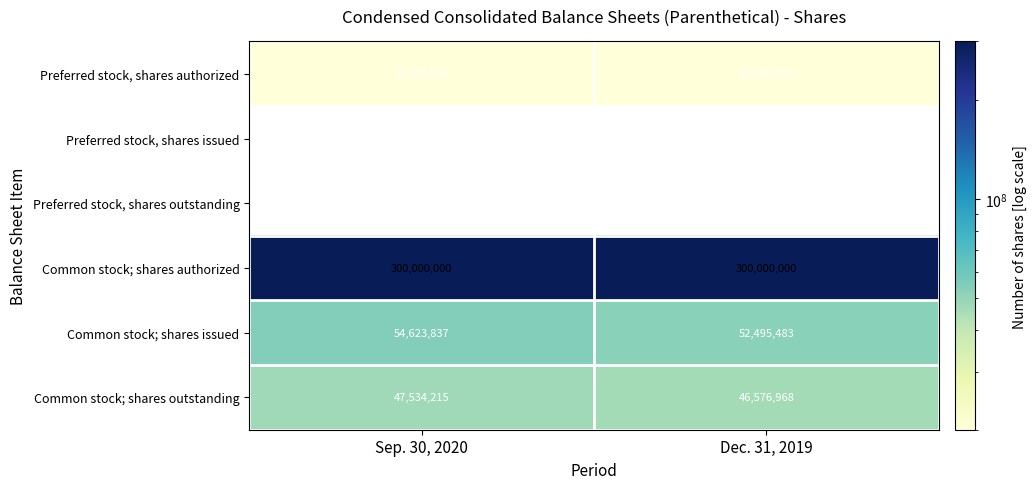

Which series has the largest total across all categories?

Common stock; shares authorized